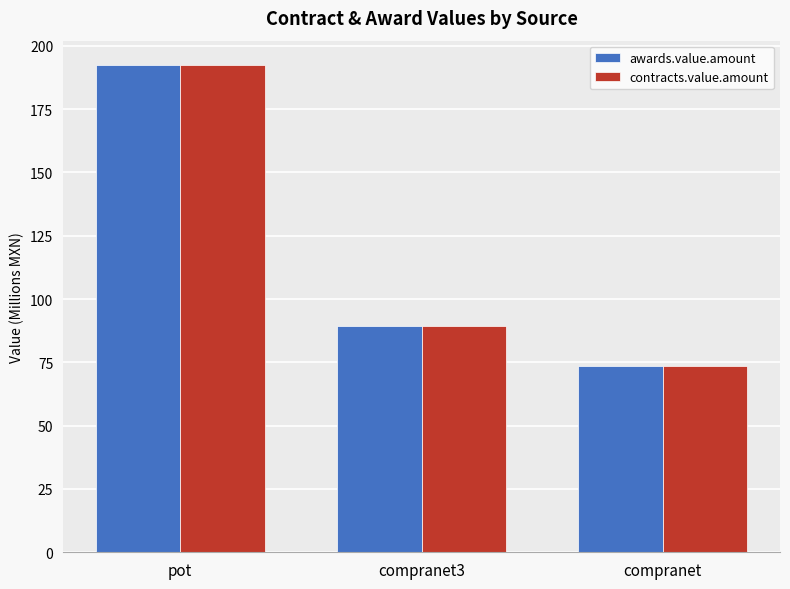

What is the difference between the maximum and minimum values in the awards.value.amount series?

119.0